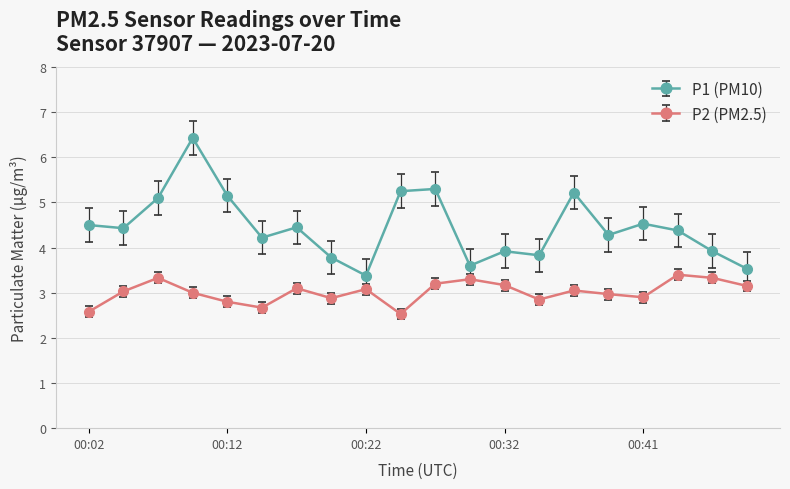

How many lines are shown in the chart?

2